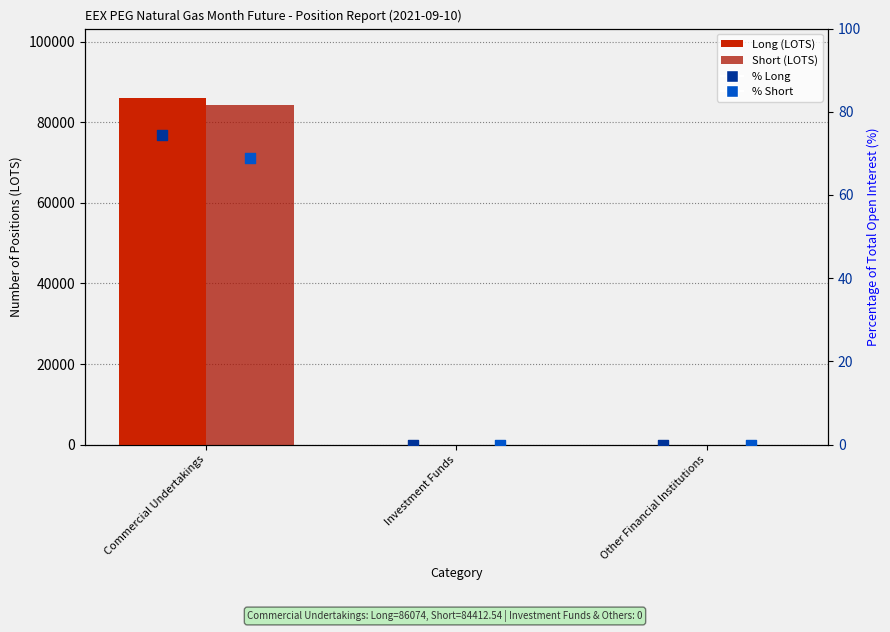

Which series has the largest total across all categories?

Long (Total)